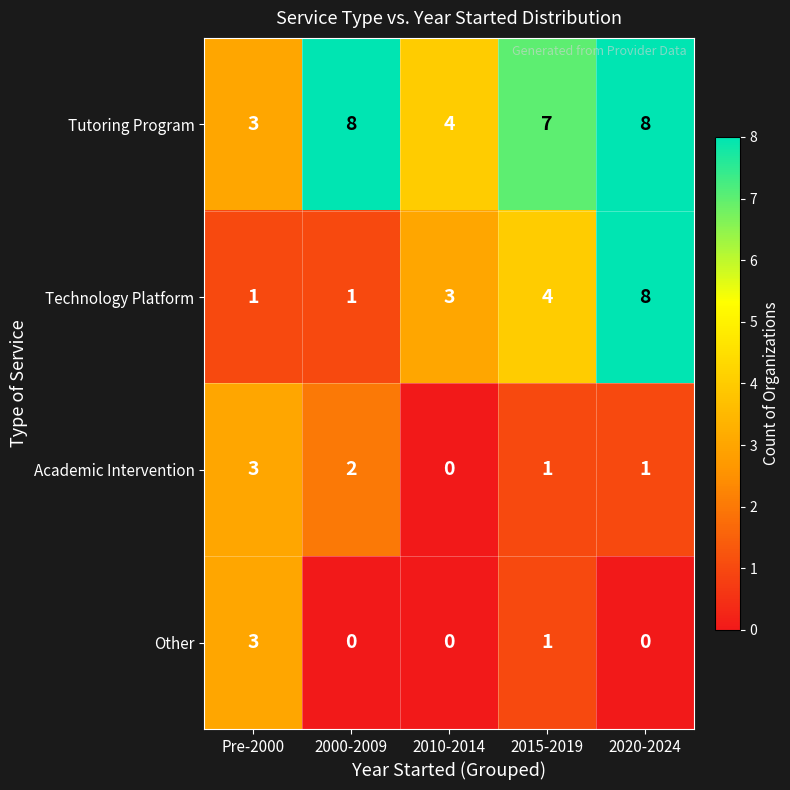

What is the difference between the maximum and second lowest values in the Other series?

3